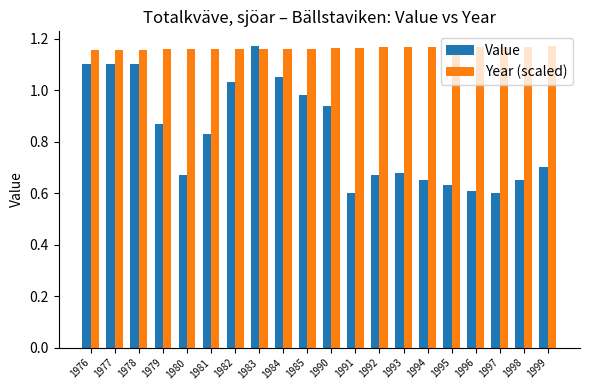

Rank the series at 1976 from lowest to highest value.

Value, Year (scaled)